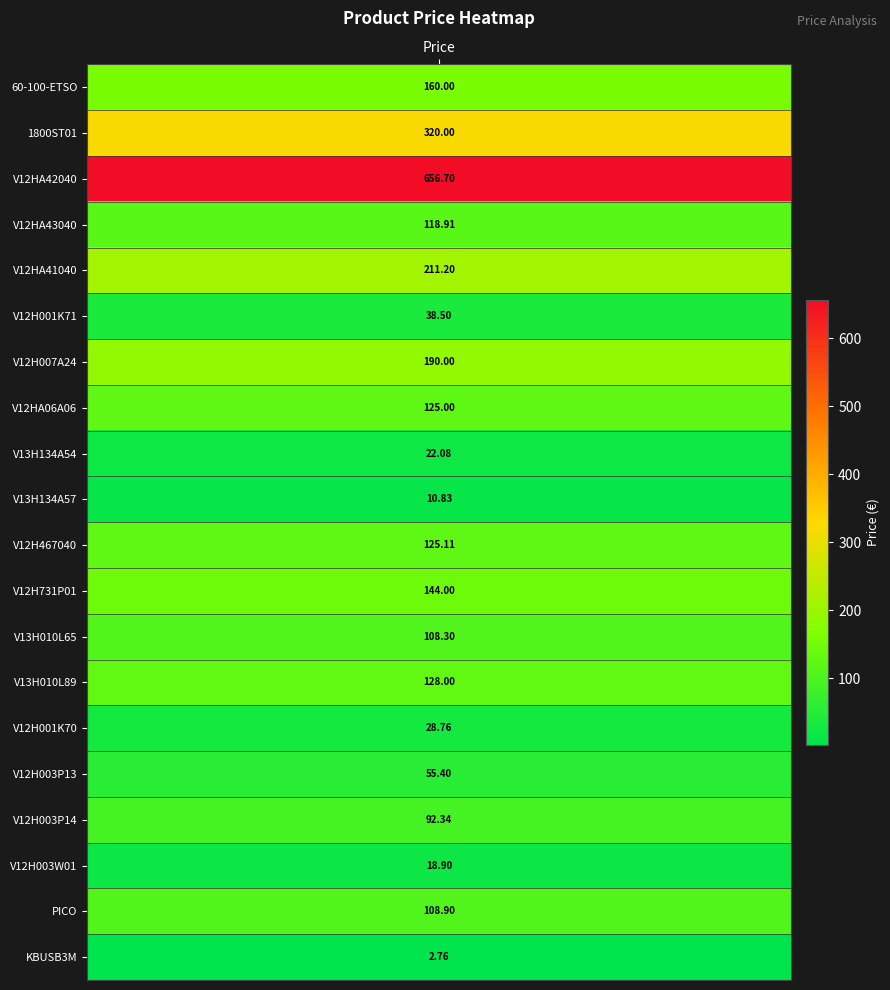

Which category has the highest value across all series?

V12HA42040